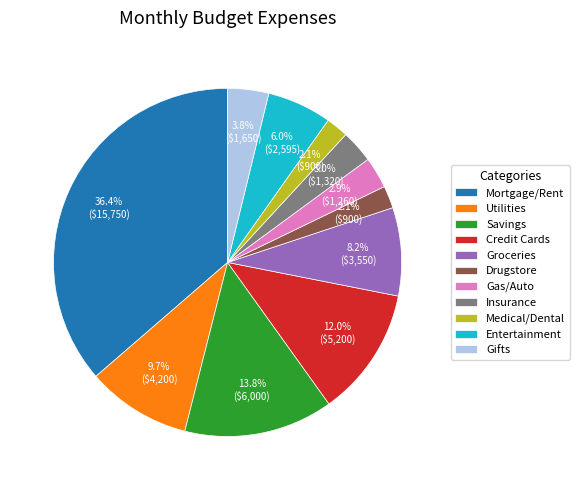

What percentage is the Gas/Auto slice, to the nearest percent?

3%